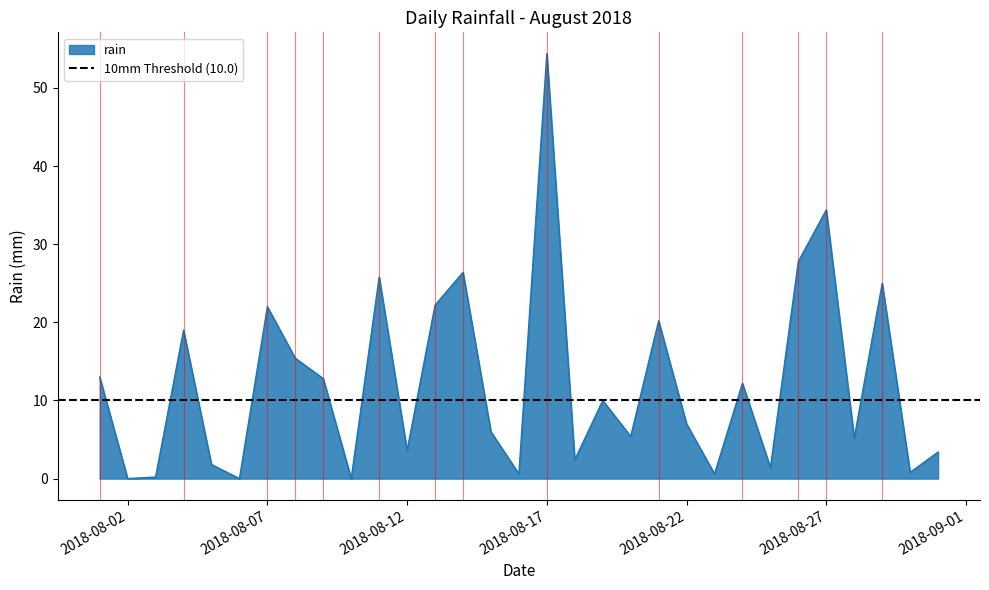

How many values are below 7?

15